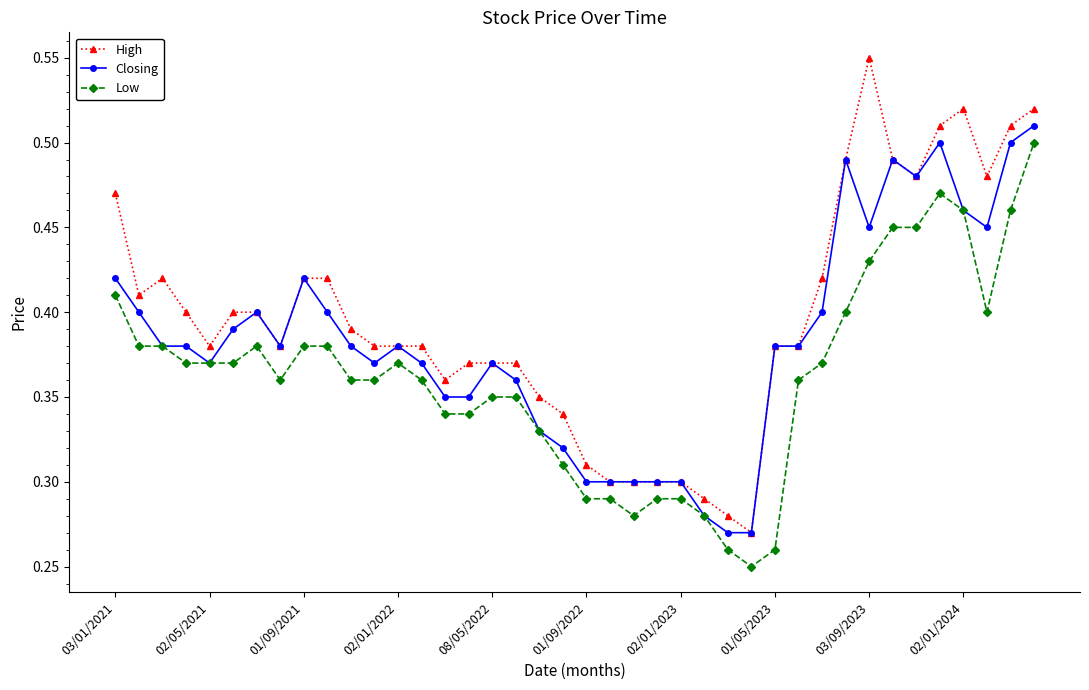

Which series has the largest range (max minus min)?

High